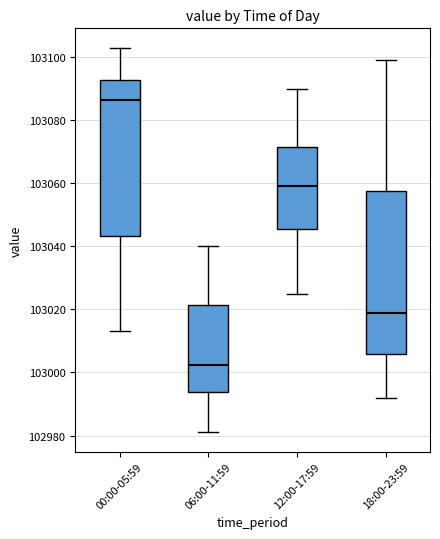

Where does the lower whisker of the box for 00:00-05:59 end on the y-axis? The values are not printed on the chart, so give them approximately, as read against the axis.

103014